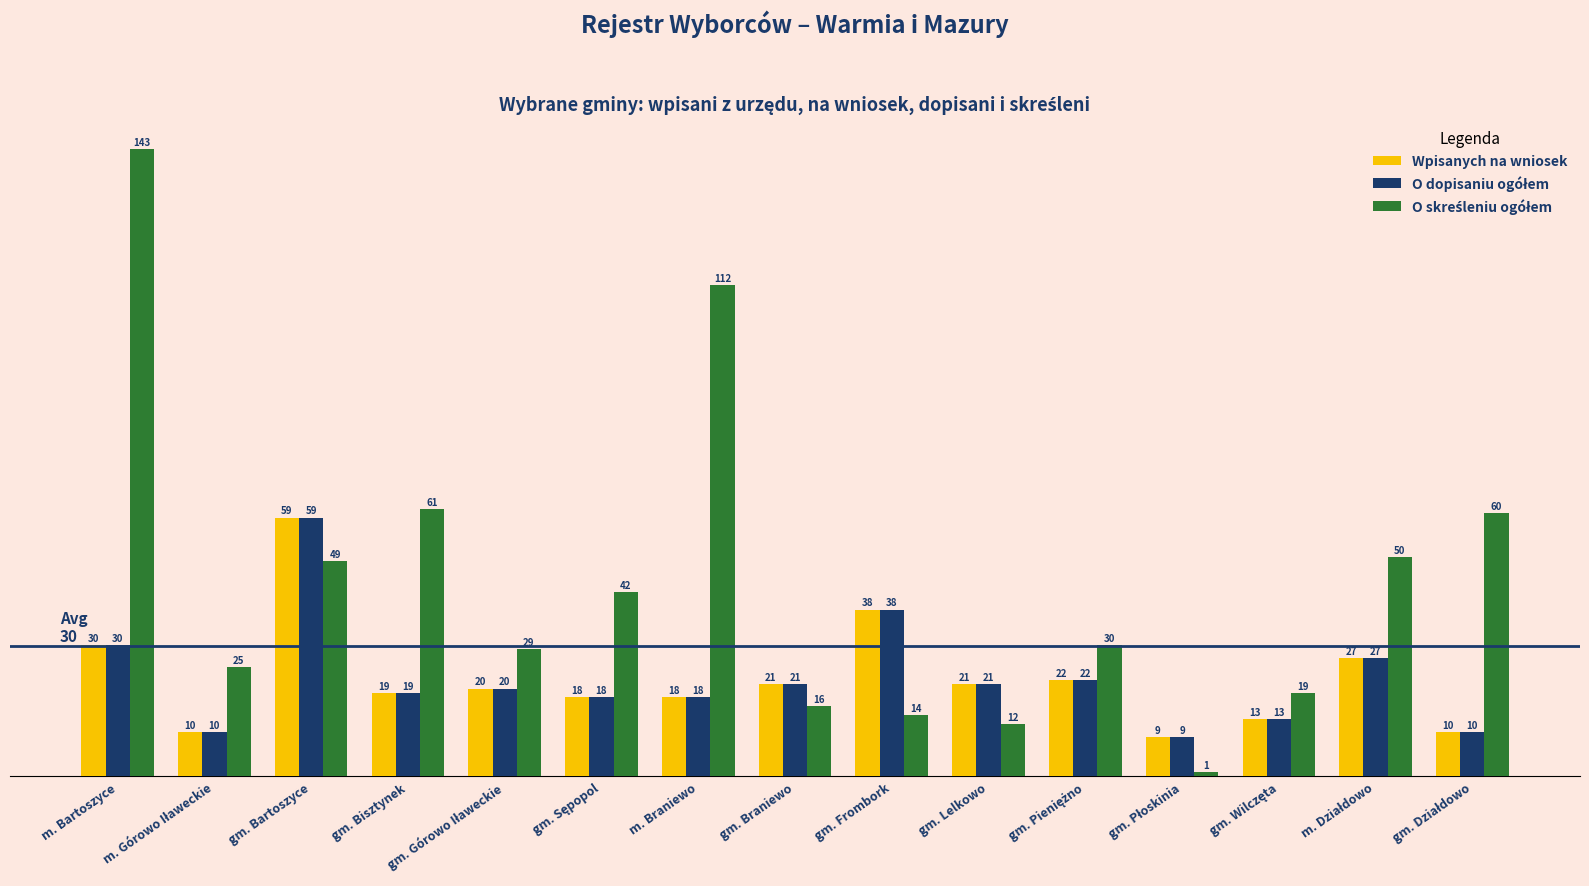

At which label is Wpisanych na wniosek closest to 34?

m. Bartoszyce